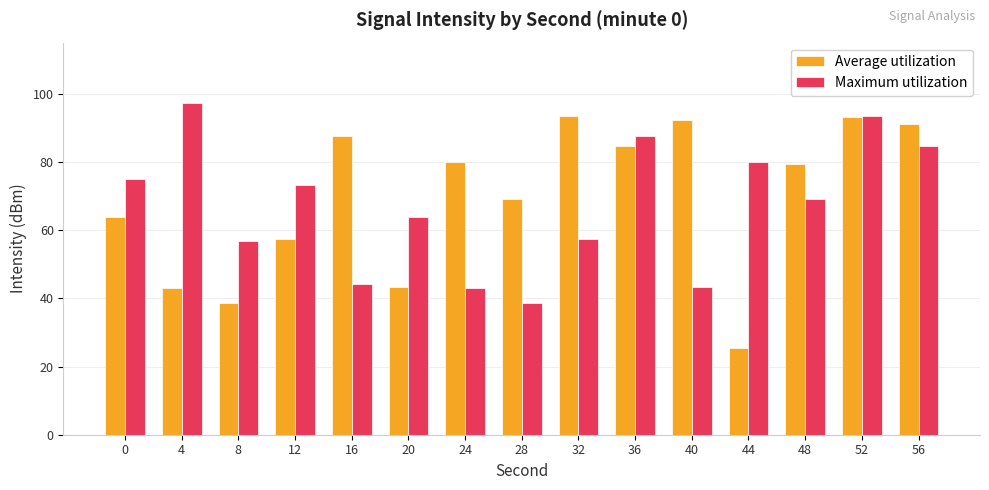

What is the maximum value shown in the chart?

97.3